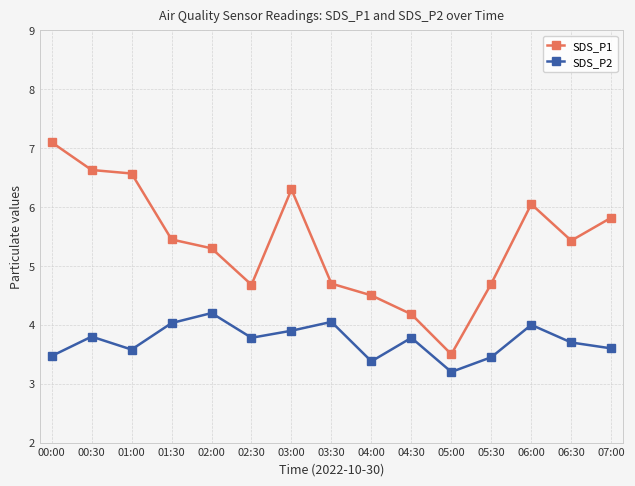

Which series has the largest total across all categories?

SDS_P1